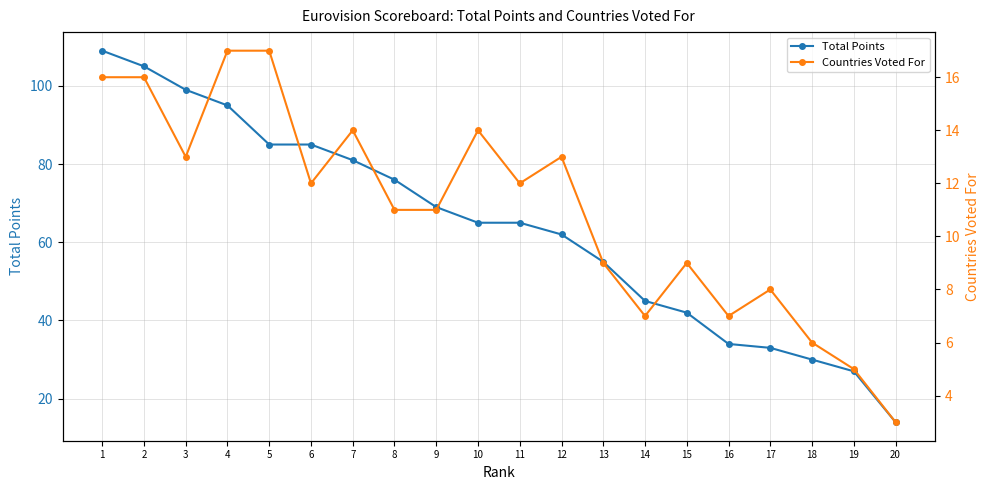

Which series changed the most between 4 and 16?

Total Points